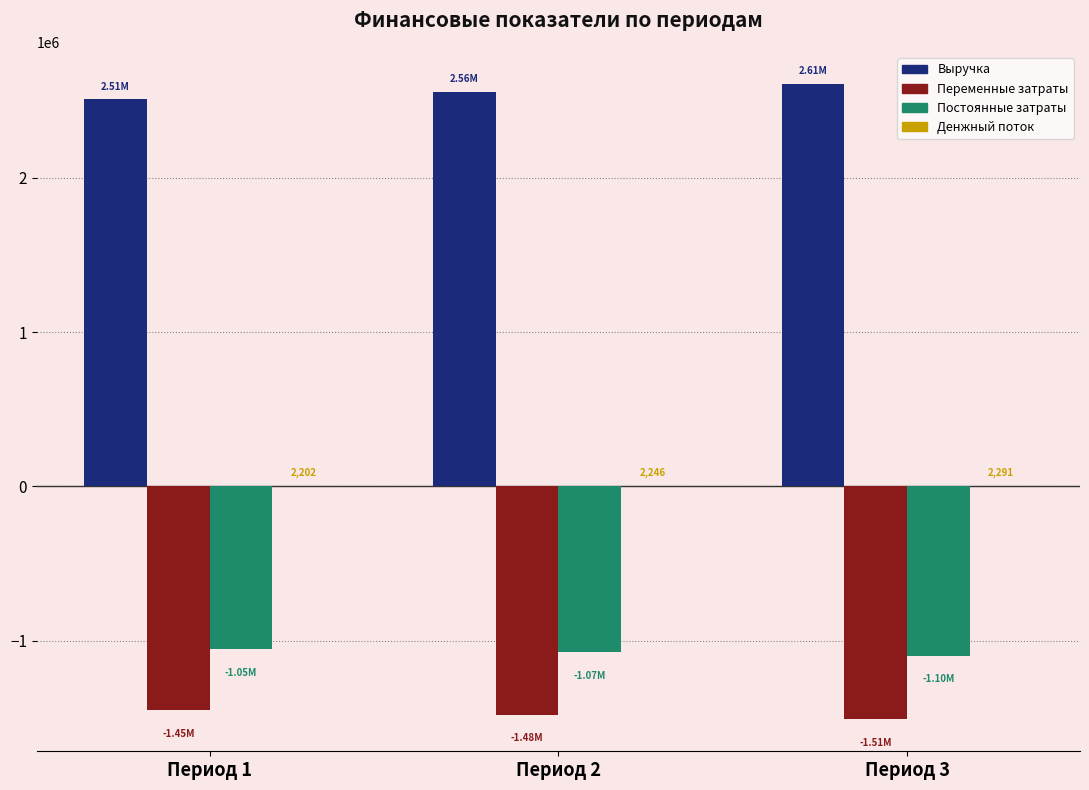

Is the value of Выручка at Период 1 greater than the value of Постоянные затраты at Период 1?

Yes